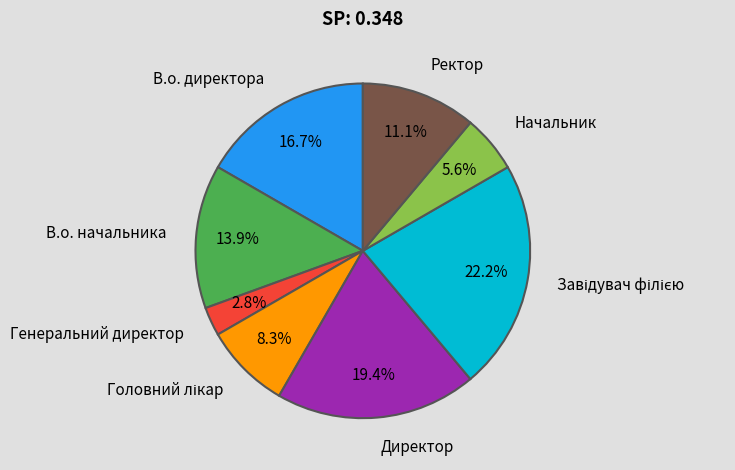

Which slice is the smallest?

Генеральний директор